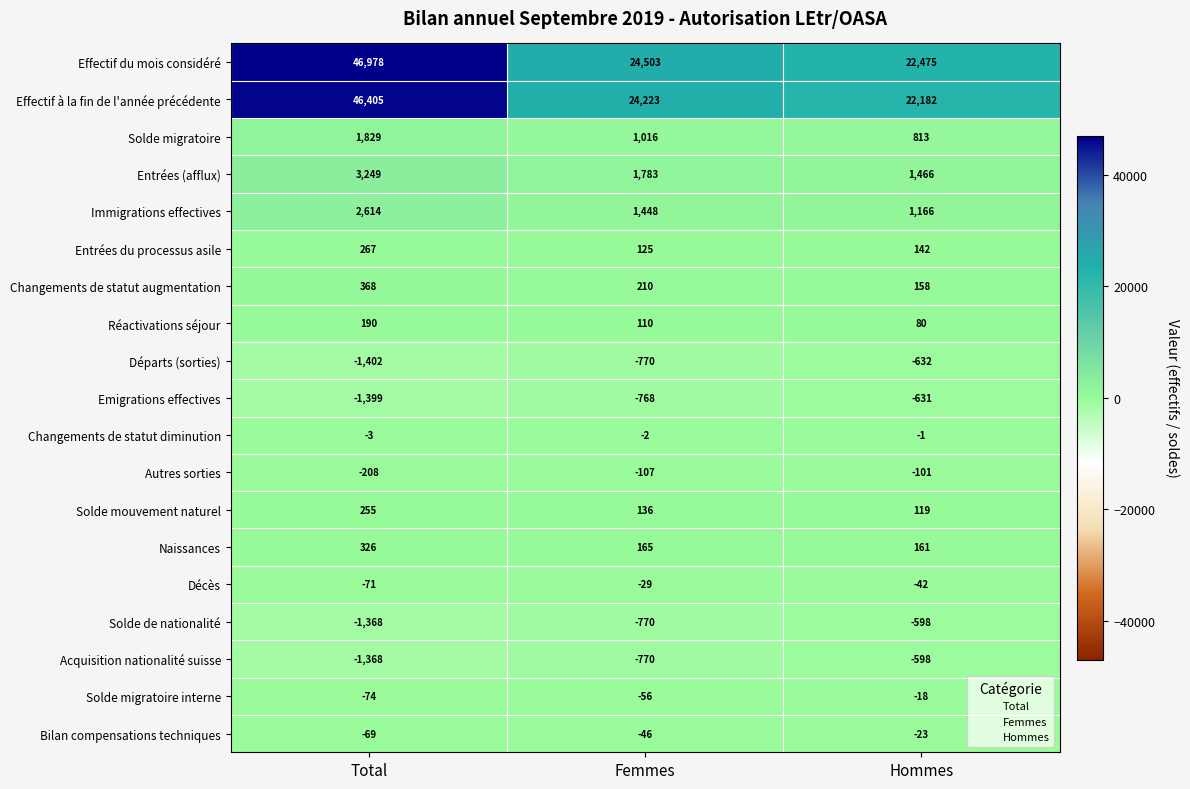

Rank the categories by Emigrations effectives value from lowest to highest.

Total, Femmes, Hommes